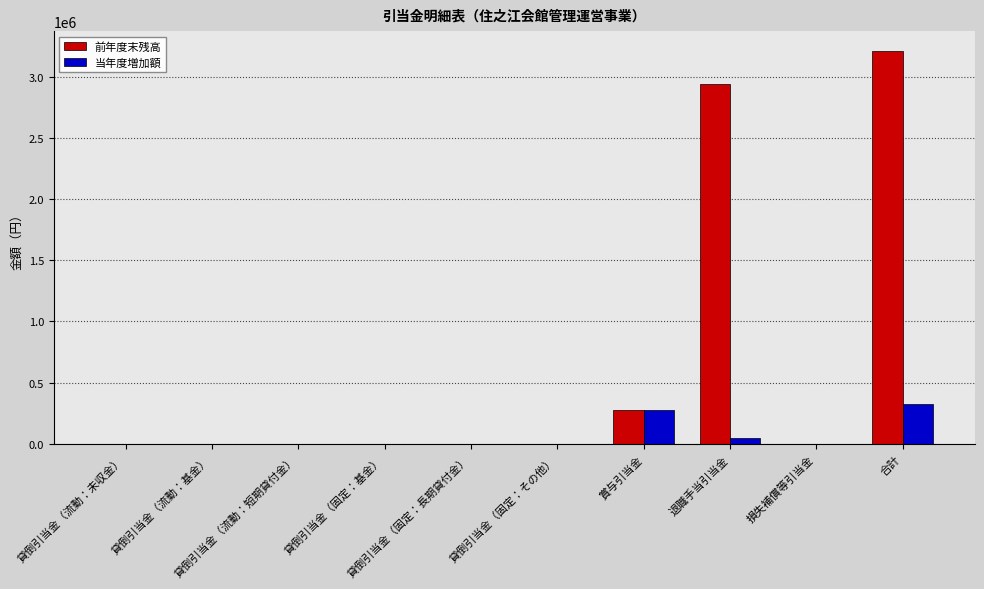

What is the greatest value displayed?

3213465